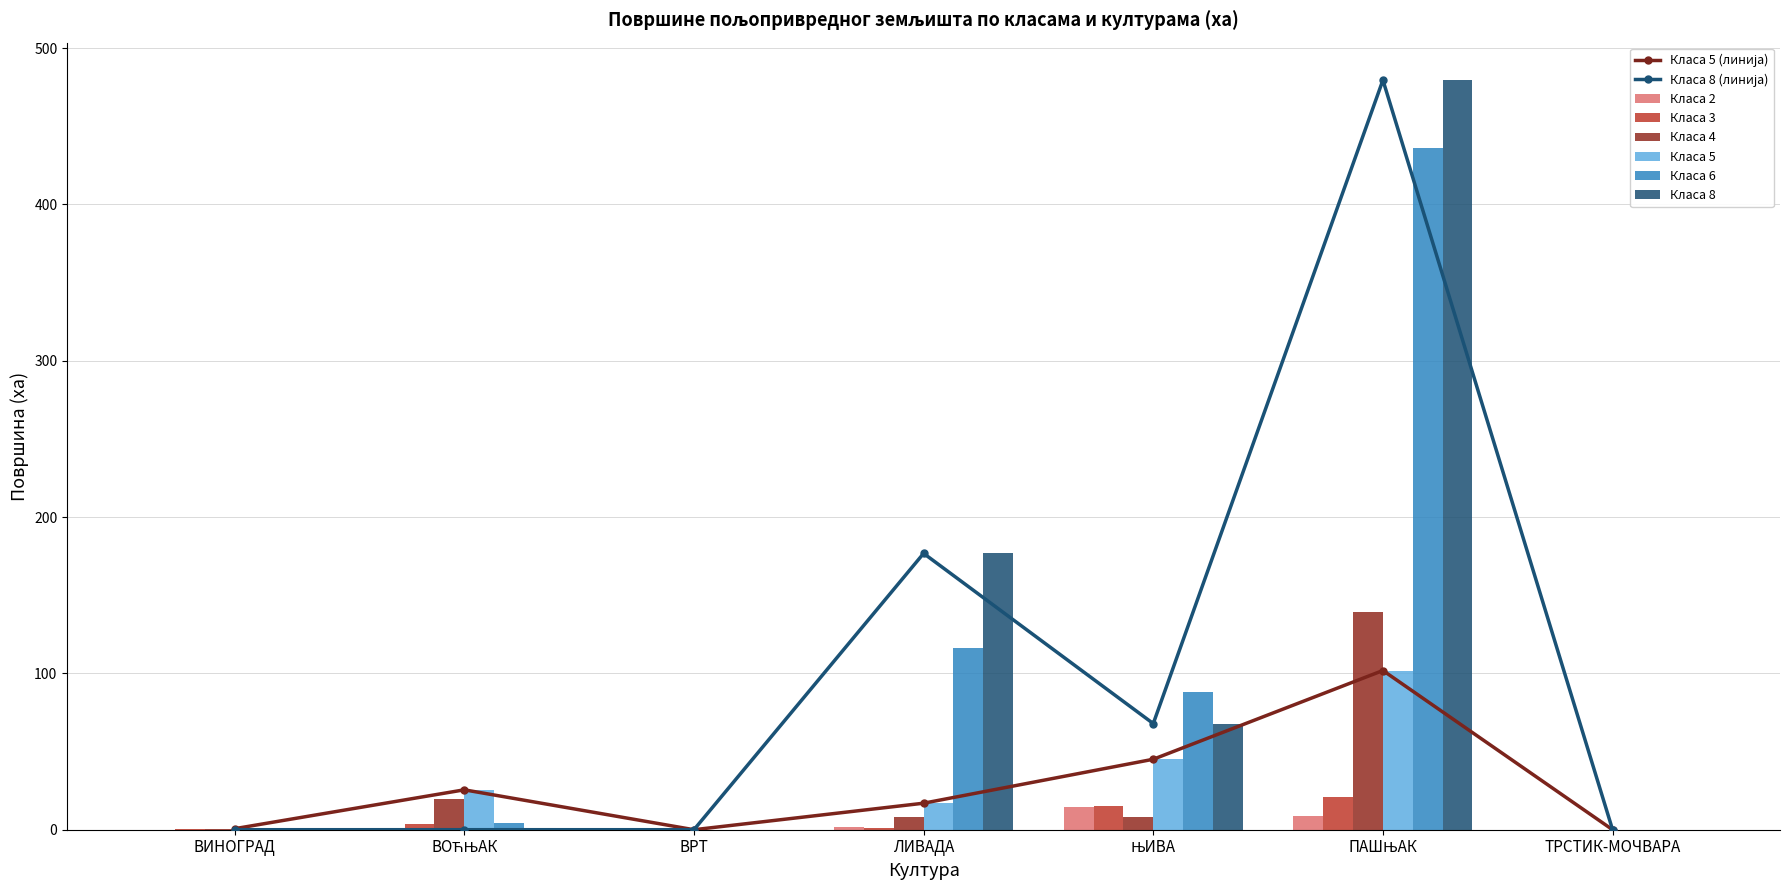

Is it true that Класа 8 equals 67.9 at ЊИВА?

True